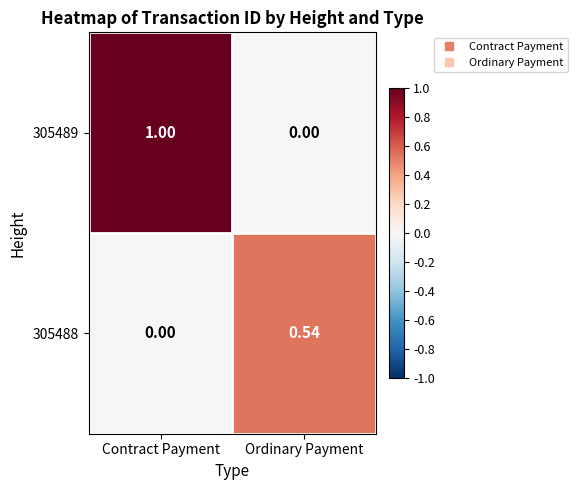

Which category has the highest value across all series?

Contract Payment